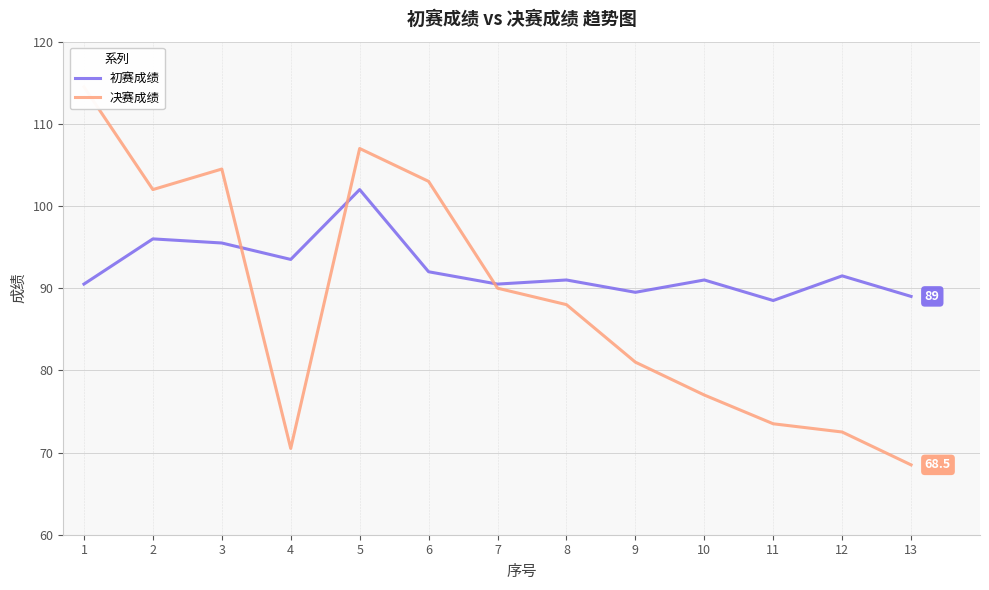

What is the greatest value displayed?

114.5